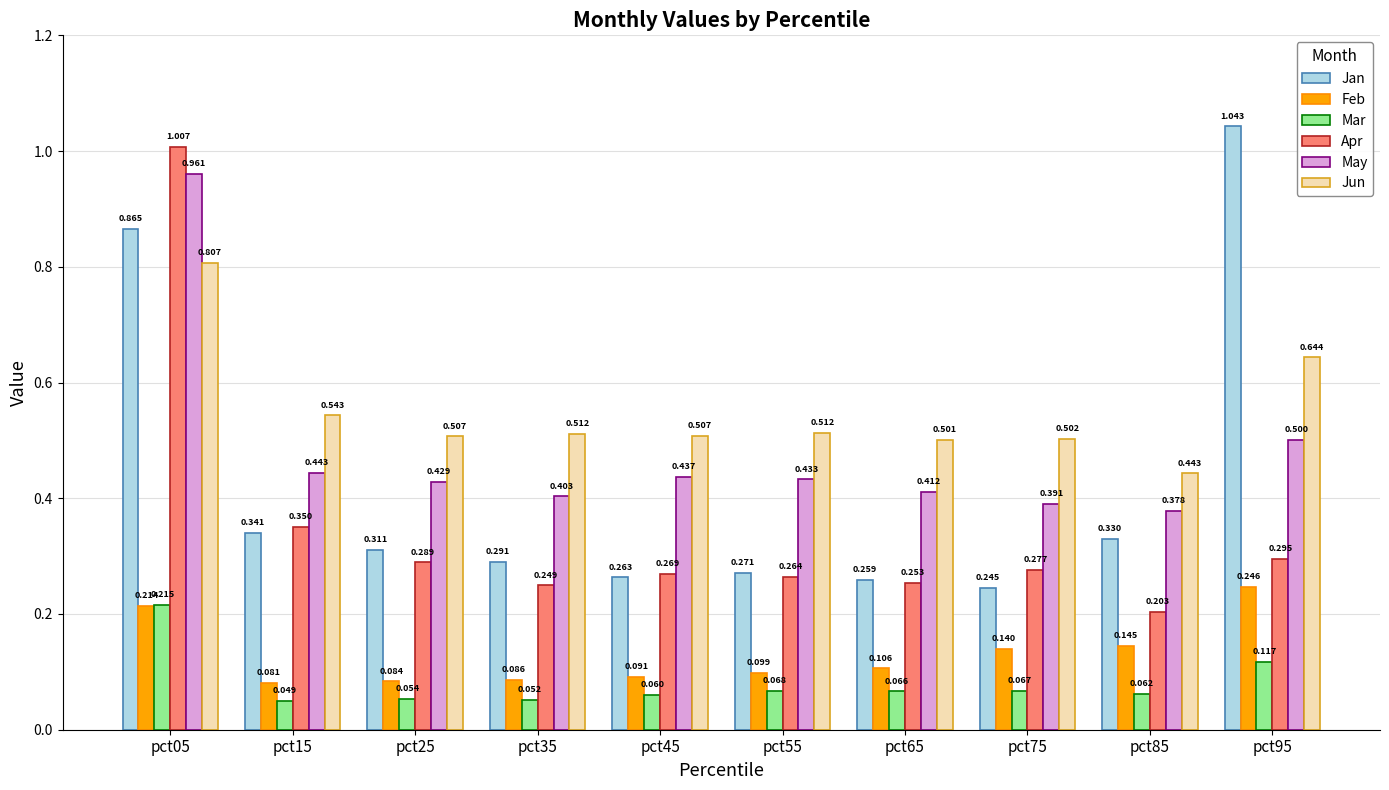

What are all the series names shown in the legend?

Jan, Feb, Mar, Apr, May, Jun